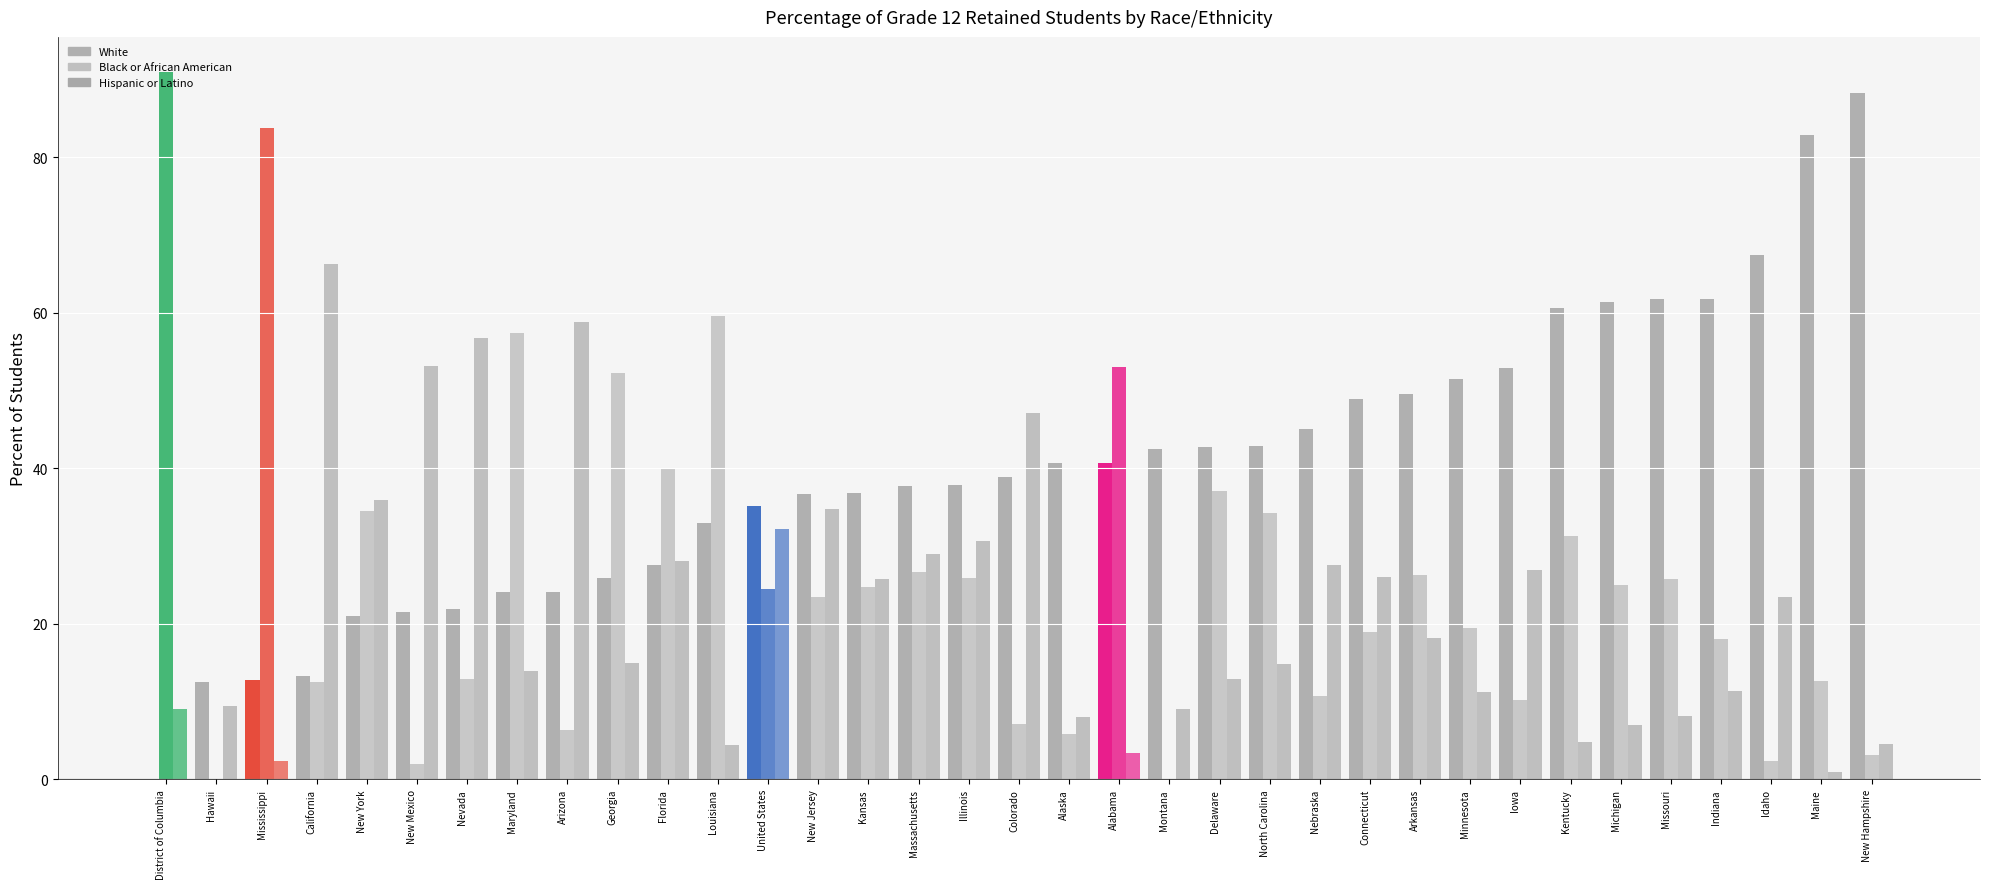

What is the label of the 16th bar from the left?

Massachusetts